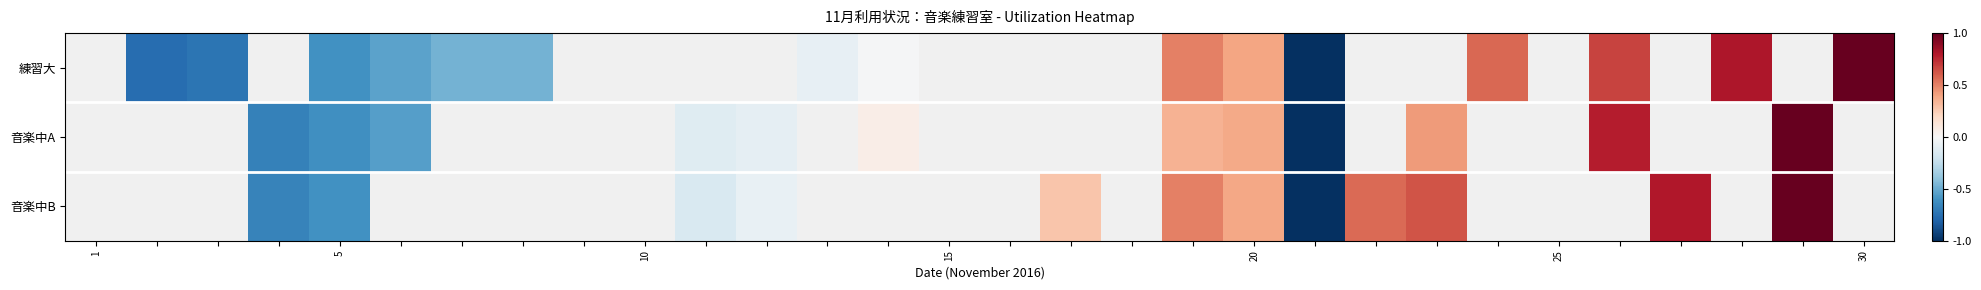

How many values in 音楽中B are above zero?

7